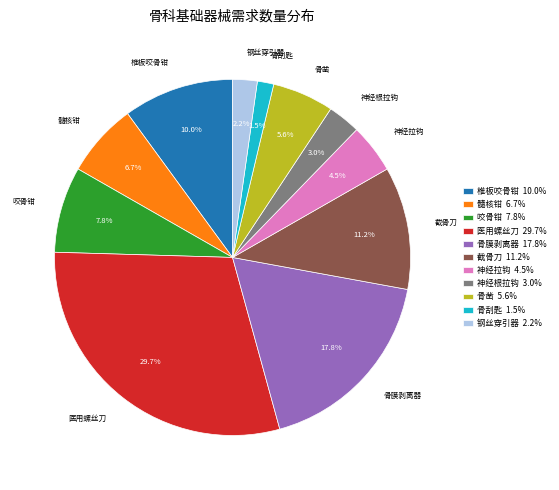

To the nearest percent, what is the difference between the largest and smallest slice percentages?

28%